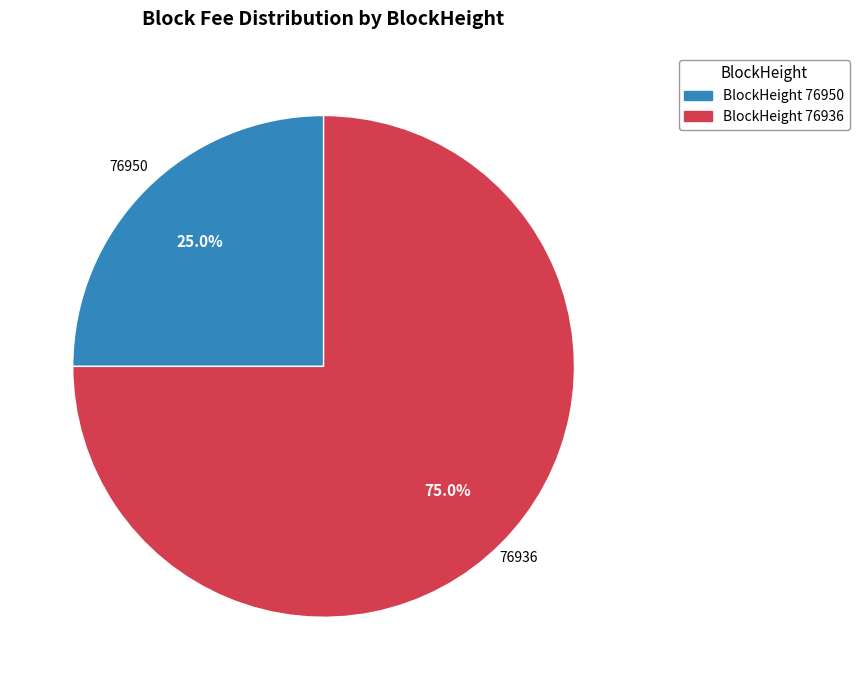

To the nearest percent, what is the average slice percentage?

50%